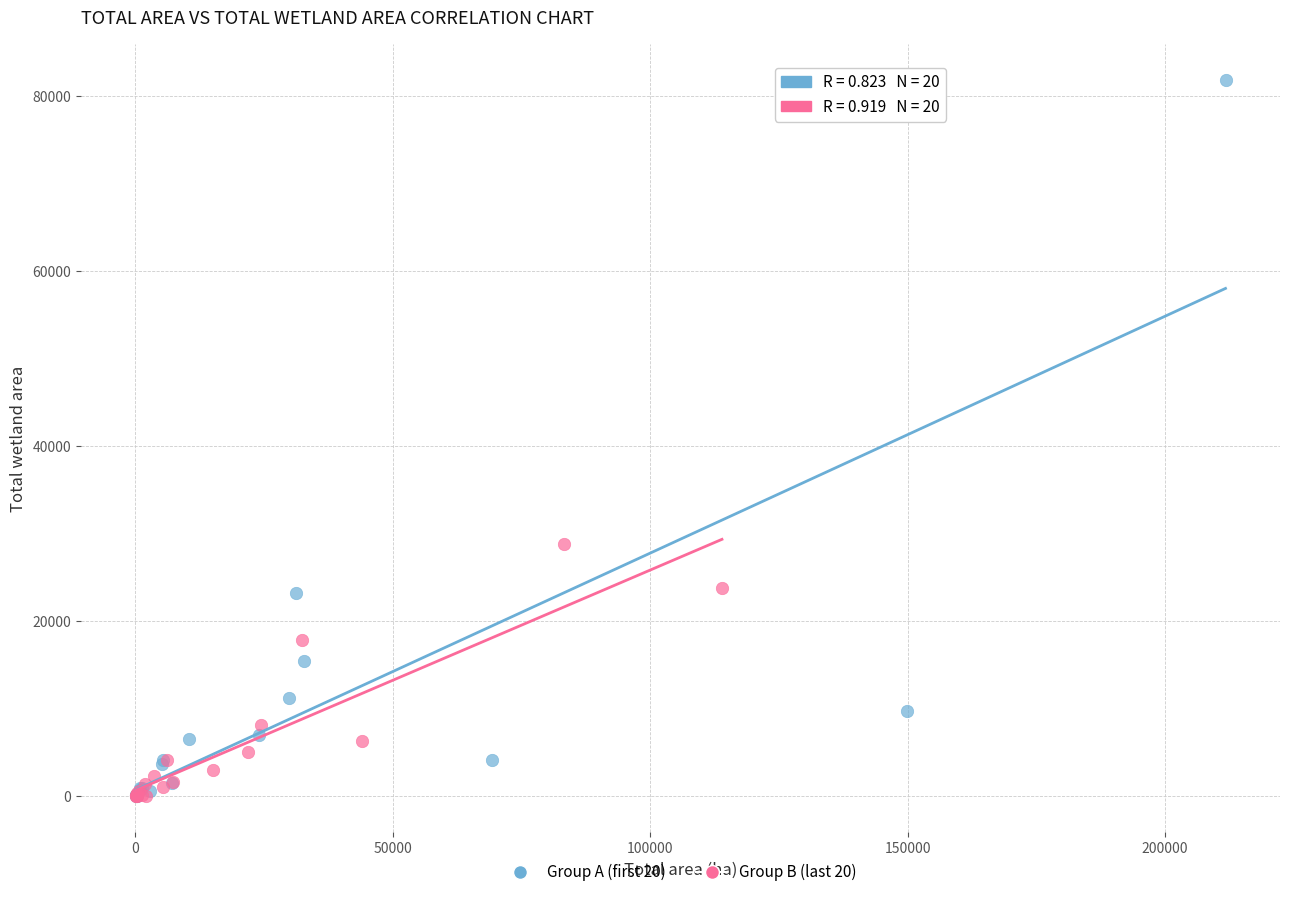

Which series reaches the maximum Y coordinate?

Group A (first 20)